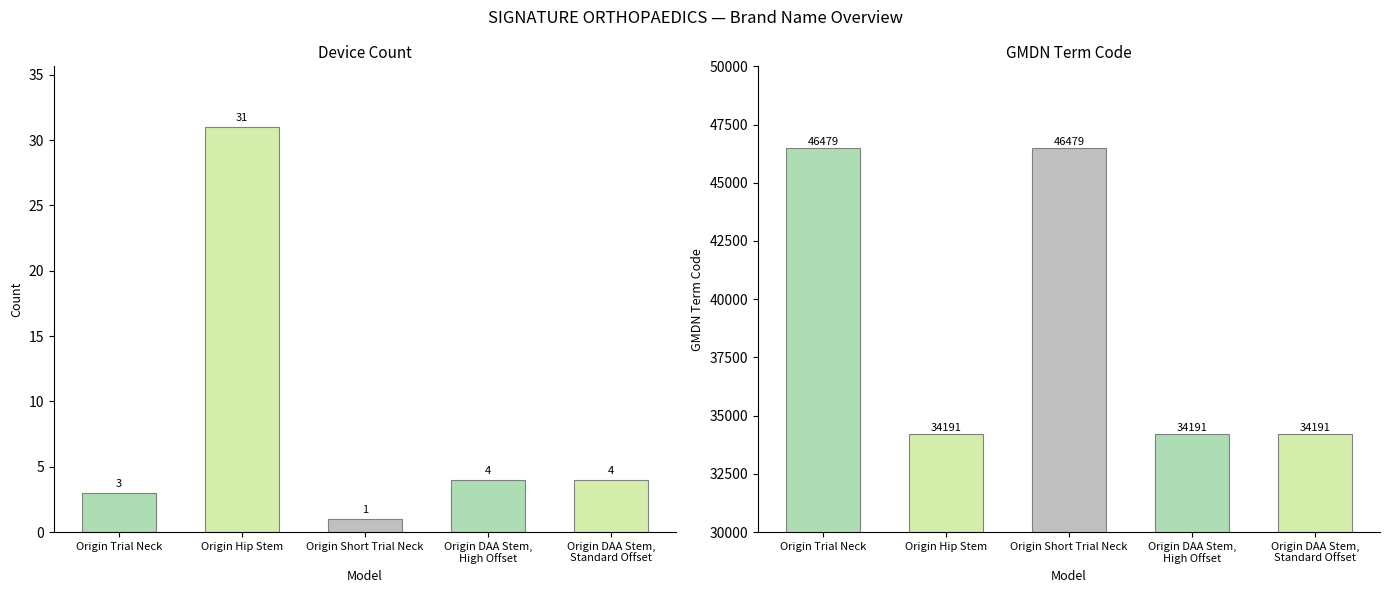

Reading left to right, list all the values displayed in this chart.

Device Count: Origin Trial Neck=3	Origin Hip Stem=31	Origin Short Trial Neck=1	Origin DAA Stem,
High Offset=4	Origin DAA Stem,
Standard Offset=4
GMDN Term Code: Origin Trial Neck=46479	Origin Hip Stem=34191	Origin Short Trial Neck=46479	Origin DAA Stem,
High Offset=34191	Origin DAA Stem,
Standard Offset=34191